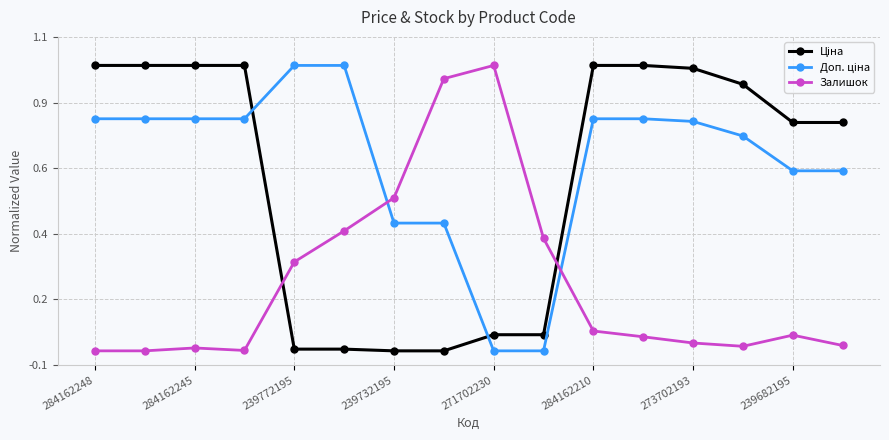

Is this an area chart (filled region under the line)?

No